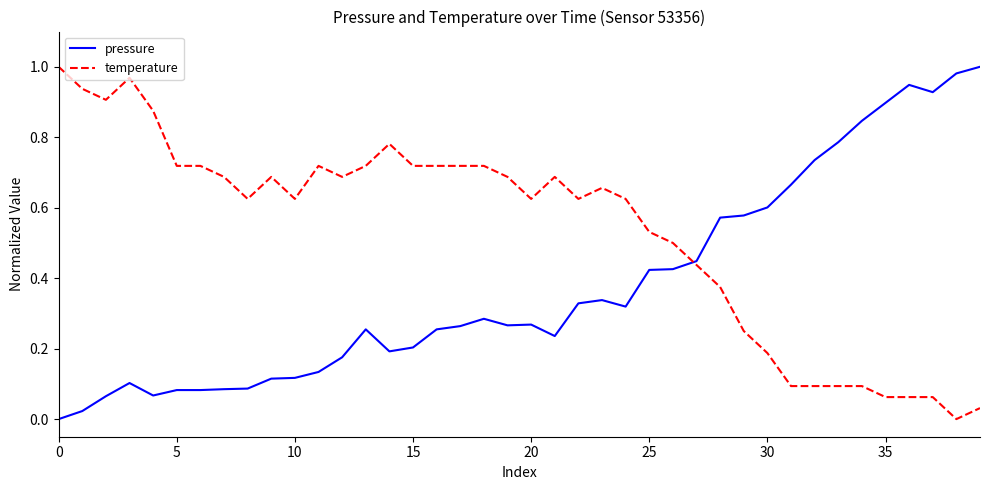

Rank the series by their average value, from lowest to highest.

pressure, temperature